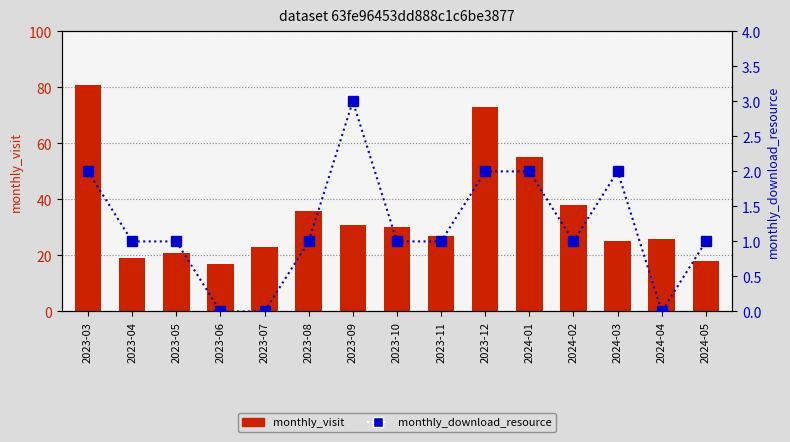

What is the sum of all monthly_visit values?

520